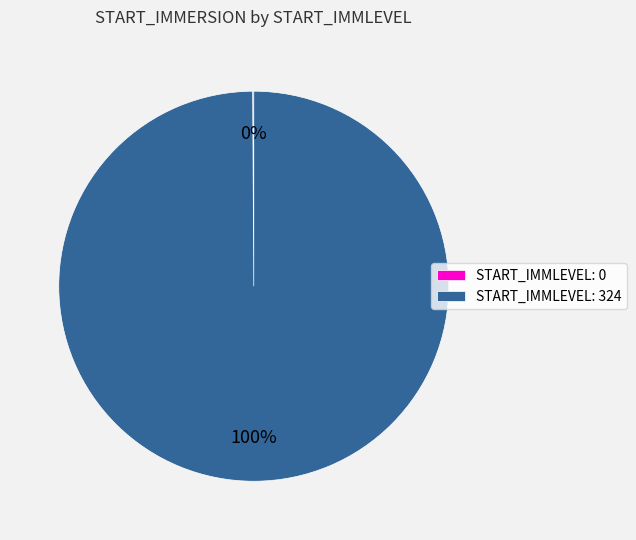

Does any single category account for the majority?

Yes